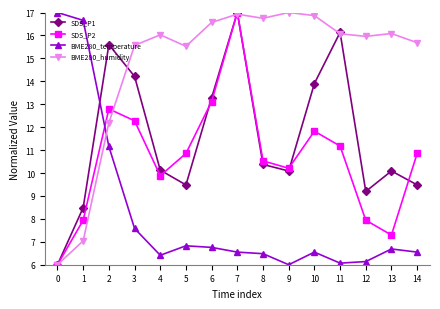

At how many categories does at least one series exceed 10?

15